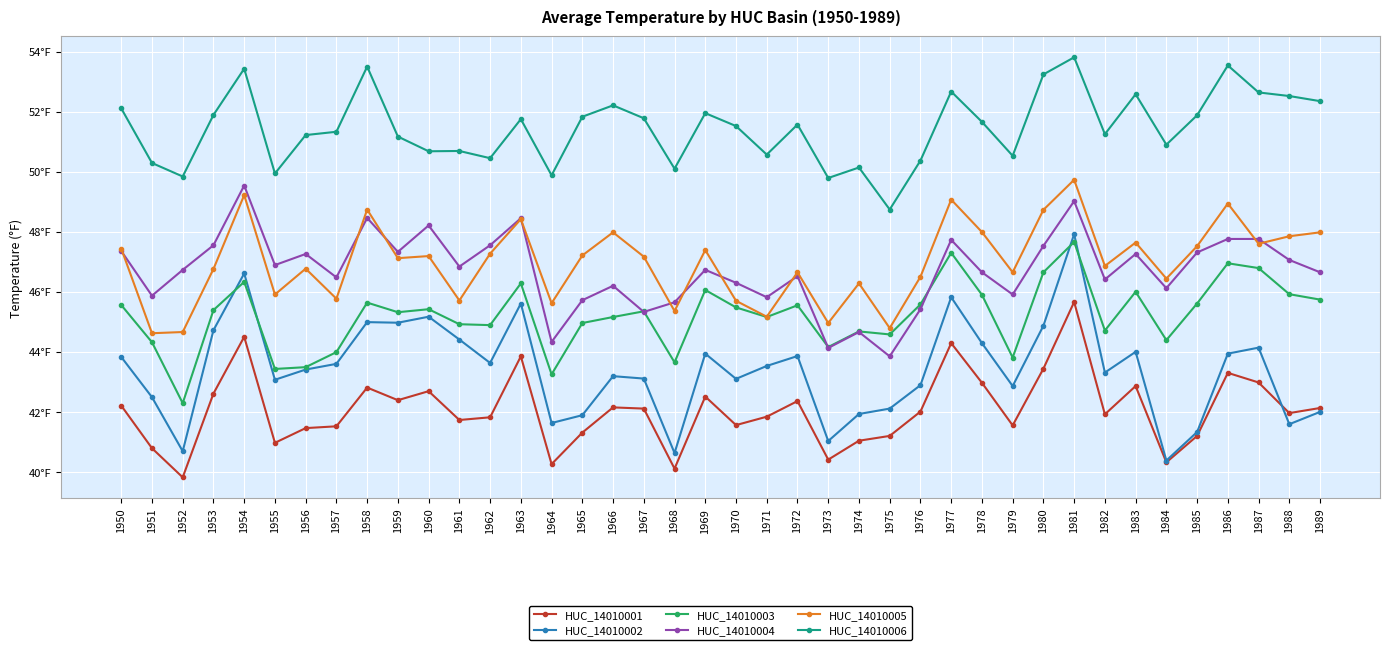

Does the chart have visible grid lines?

Yes